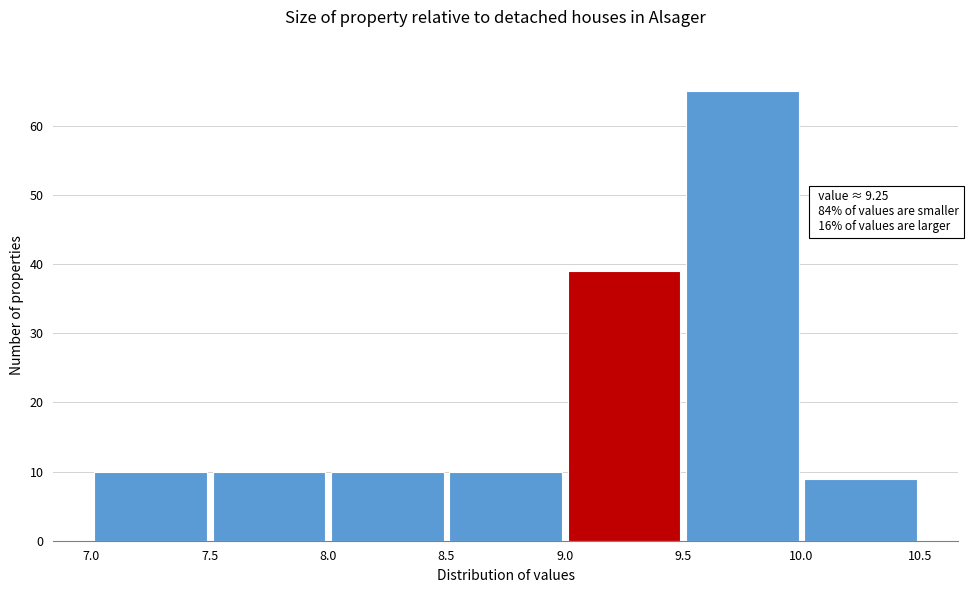

Over which range of the x-axis is the bar tallest?

9.5 to 10.0